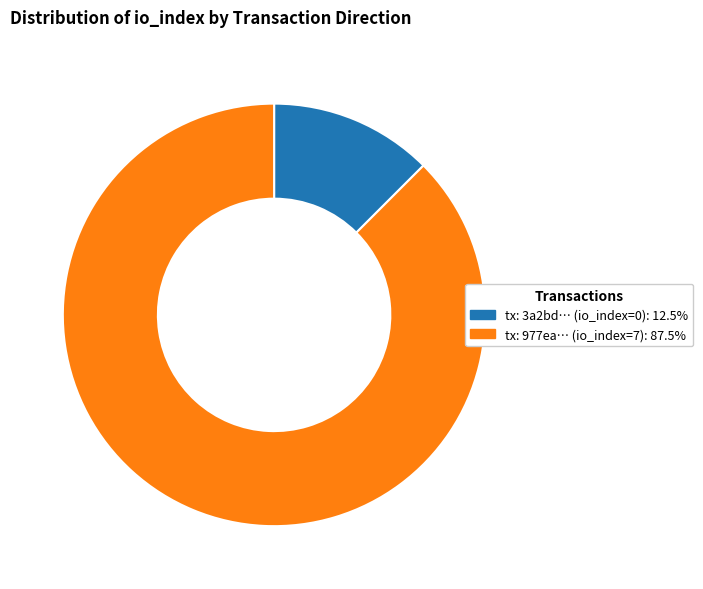

Does any single category account for the majority?

Yes